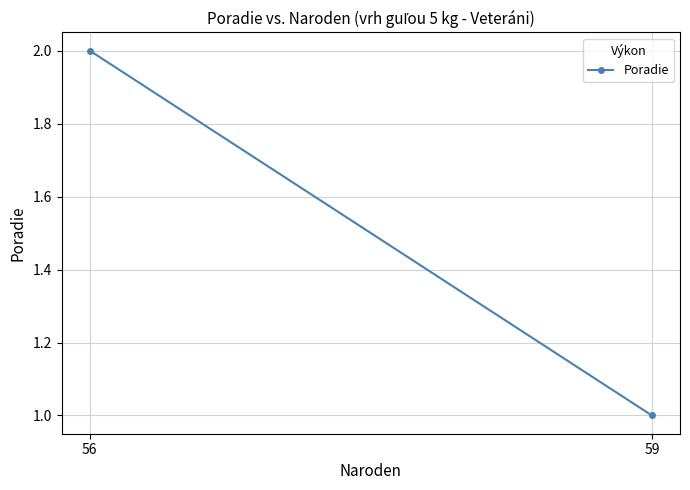

Rank the categories by value from highest to lowest.

56, 59